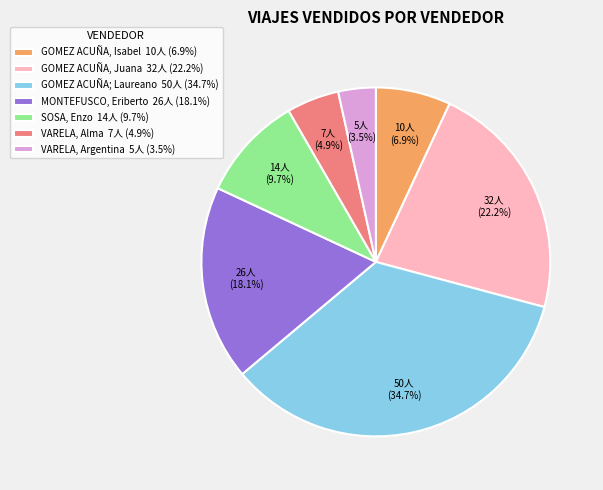

Rank the categories by value from highest to lowest.

GOMEZ ACUÑA; Laureano, GOMEZ ACUÑA, Juana, MONTEFUSCO, Eriberto, SOSA, Enzo, GOMEZ ACUÑA, Isabel, VARELA, Alma, VARELA, Argentina